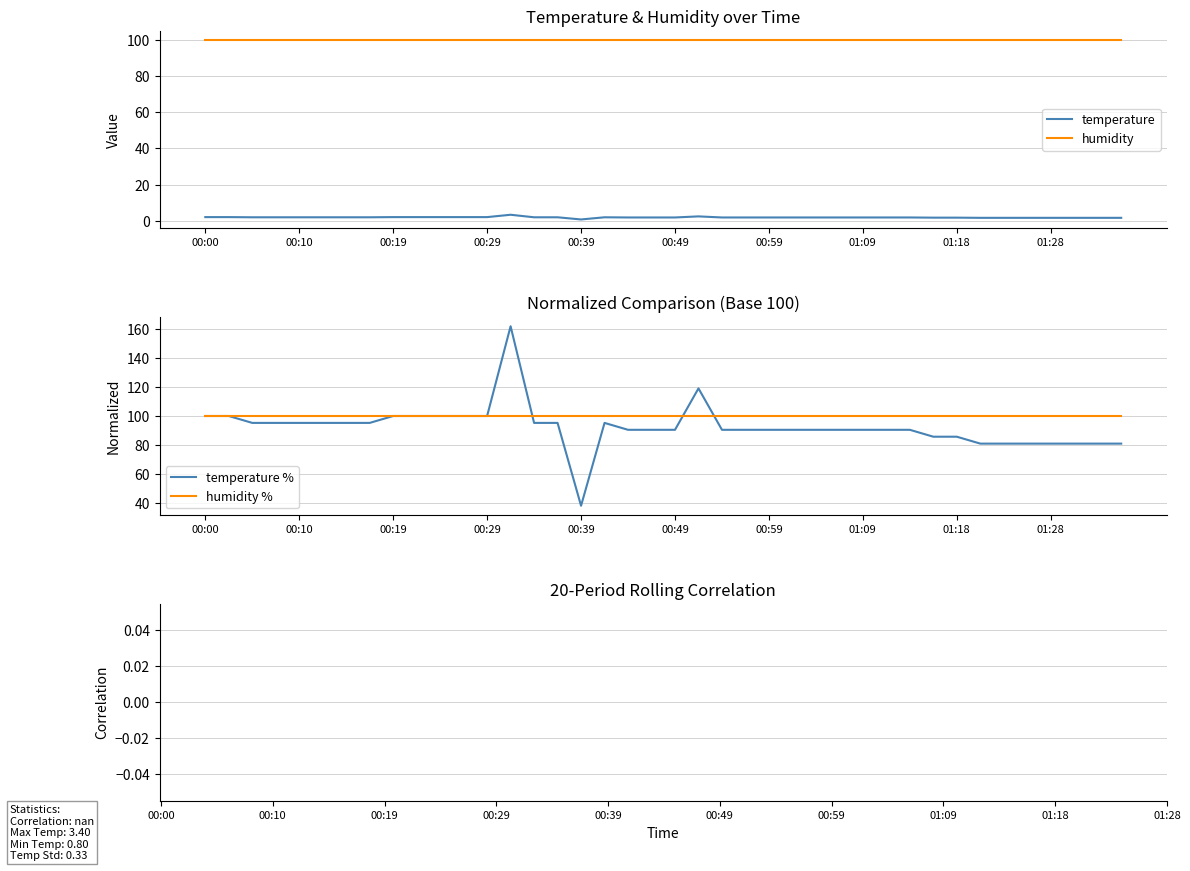

What is the difference between the maximum and second lowest values in the temperature series?

1.7